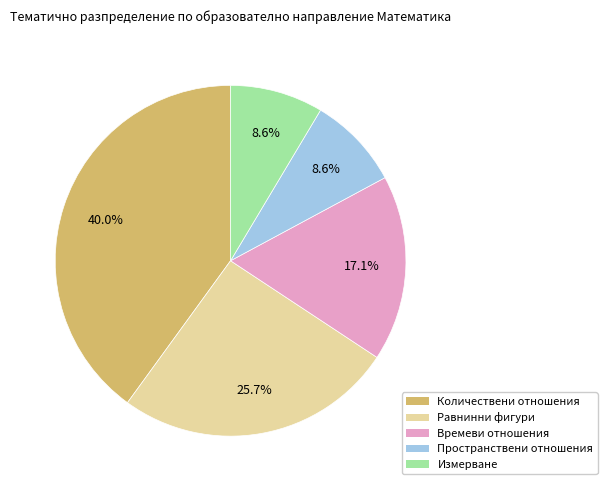

True or false: Времеви отношения accounts for 17% of the total.

True